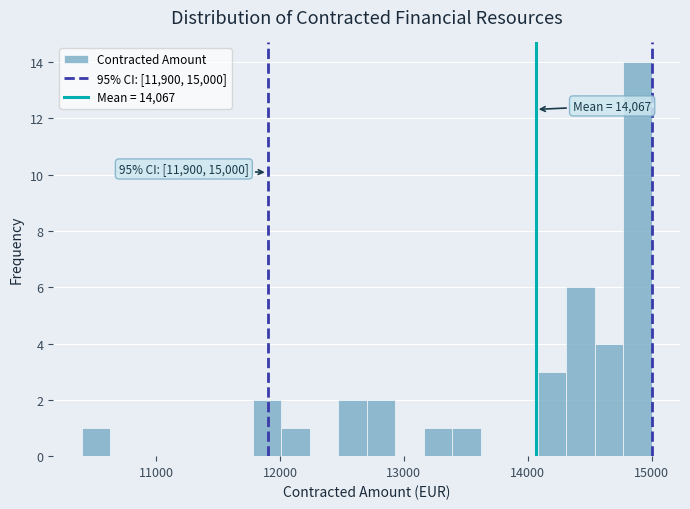

Read against the x-axis, roughly where is the centre of the tallest bar?

14900